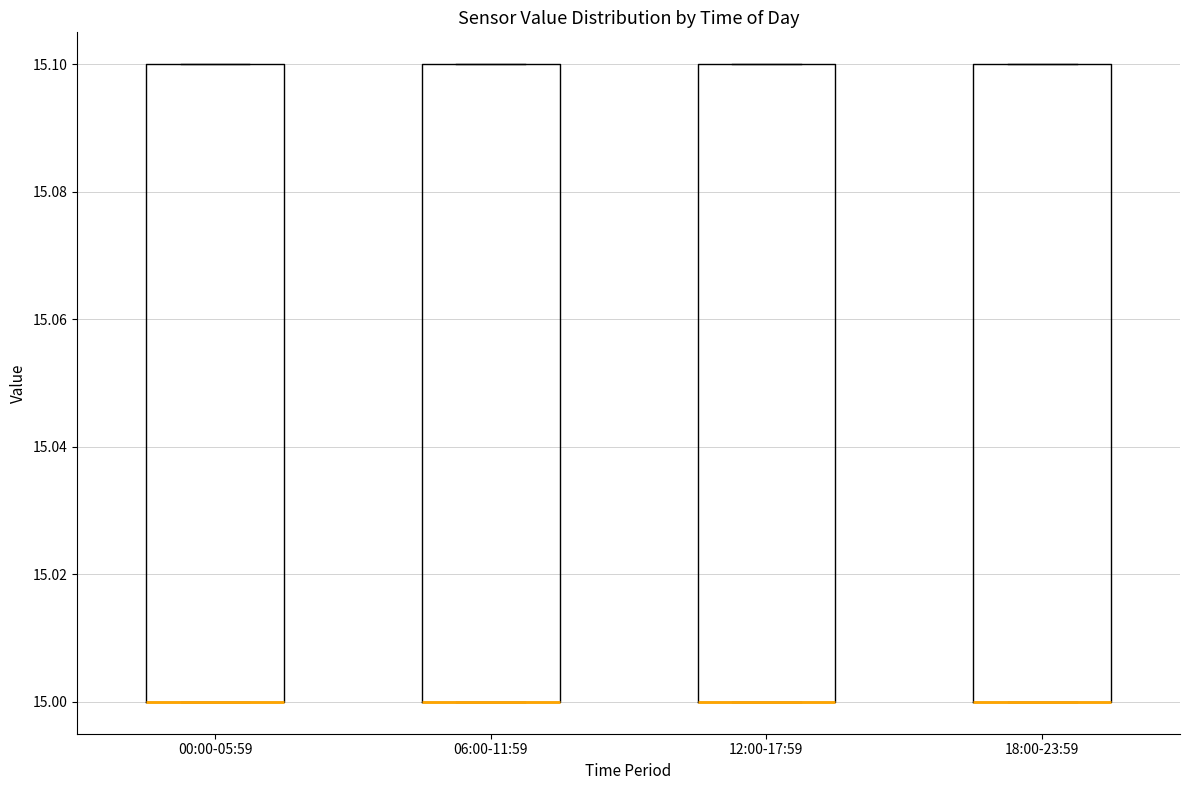

Reading left to right, transcribe this box plot: for each box, give where its median line is, the range the box spans, and where its two whiskers end, as read against the y-axis. The values are not printed on the chart, so give them approximately, as read against the axis.

00:00-05:59: median 15.0 (drawn on the box's lower edge), box 15.0 to 15.1, whiskers 15.0 to 15.1
06:00-11:59: median 15.0 (drawn on the box's lower edge), box 15.0 to 15.1, whiskers 15.0 to 15.1
12:00-17:59: median 15.0 (drawn on the box's lower edge), box 15.0 to 15.1, whiskers 15.0 to 15.1
18:00-23:59: median 15.0 (drawn on the box's lower edge), box 15.0 to 15.1, whiskers 15.0 to 15.1